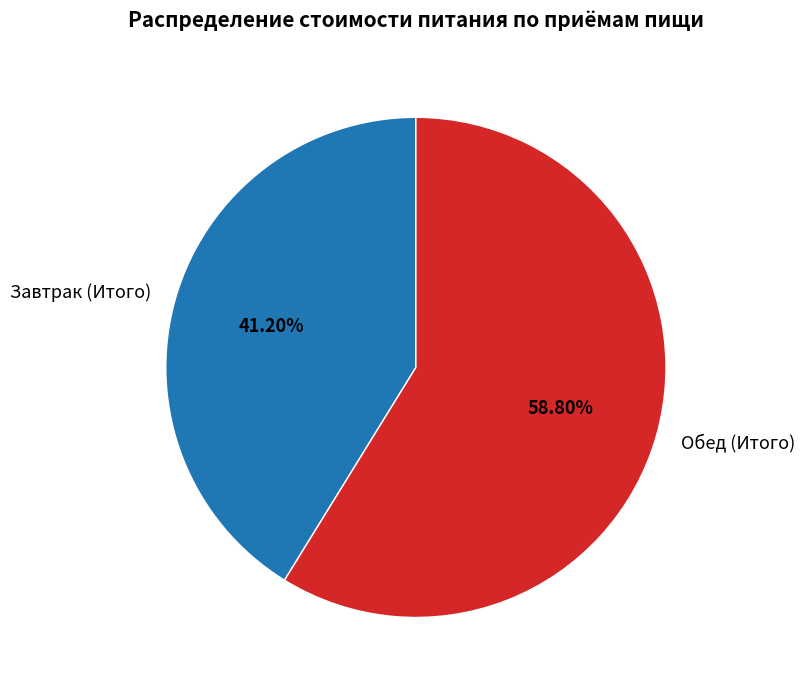

Rank the categories by value from highest to lowest.

Обед (Итого), Завтрак (Итого)